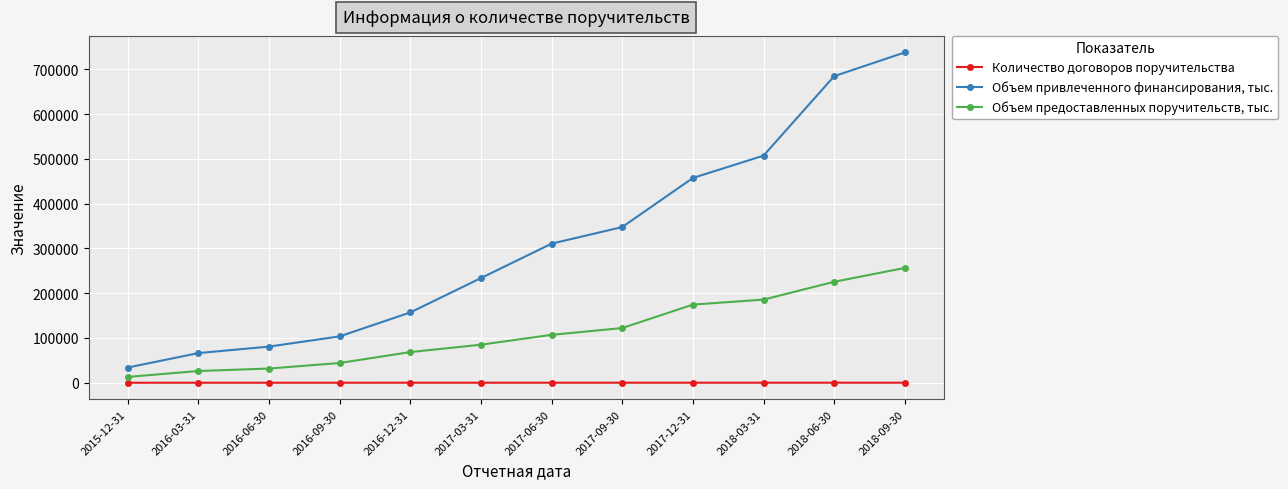

True or false: Объем предоставленных поручительств, тыс. and Объем привлеченного финансирования, тыс. intersect in this chart.

False